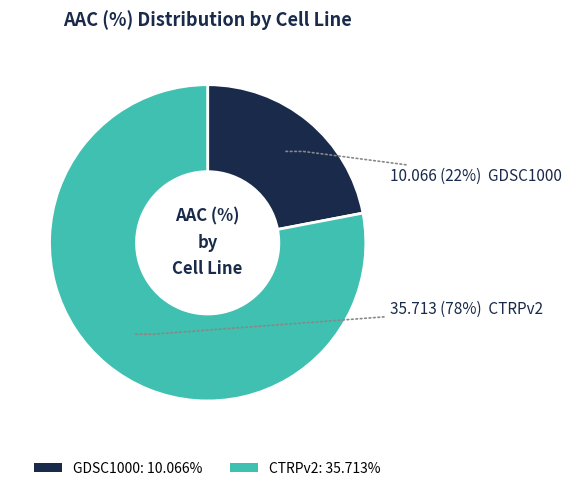

The CTRPv2 slice represents 78% of the pie. True or false?

True